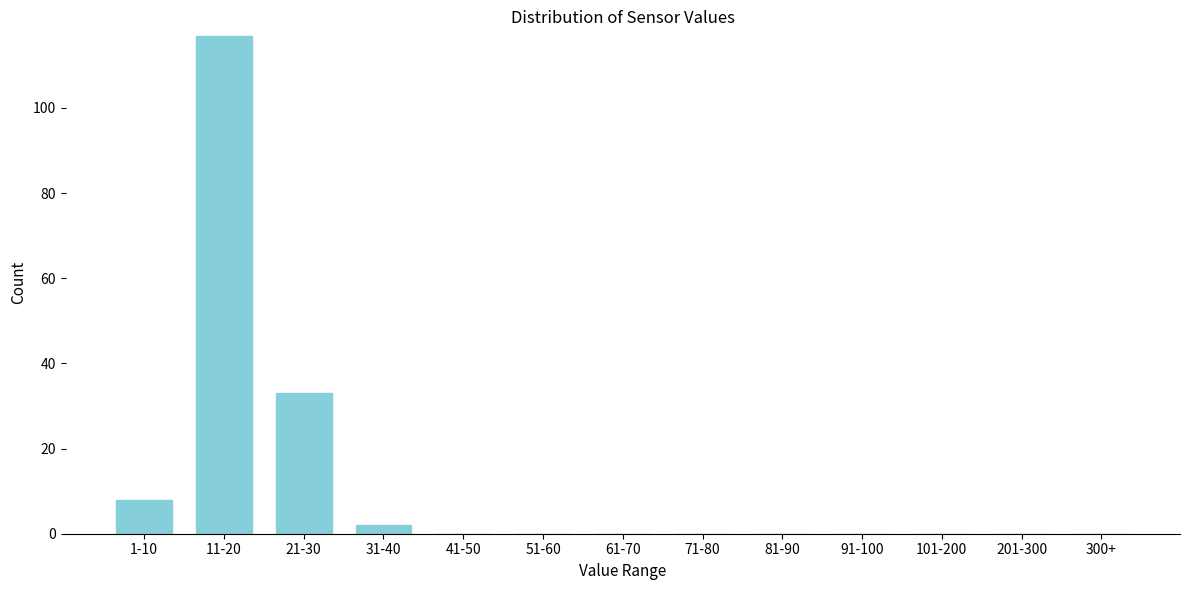

Reading left to right, transcribe all the data shown in this chart.

1-10=8	11-20=117	21-30=33	31-40=2	41-50=0	51-60=0	61-70=0	71-80=0	81-90=0	91-100=0	101-200=0	201-300=0	300+=0